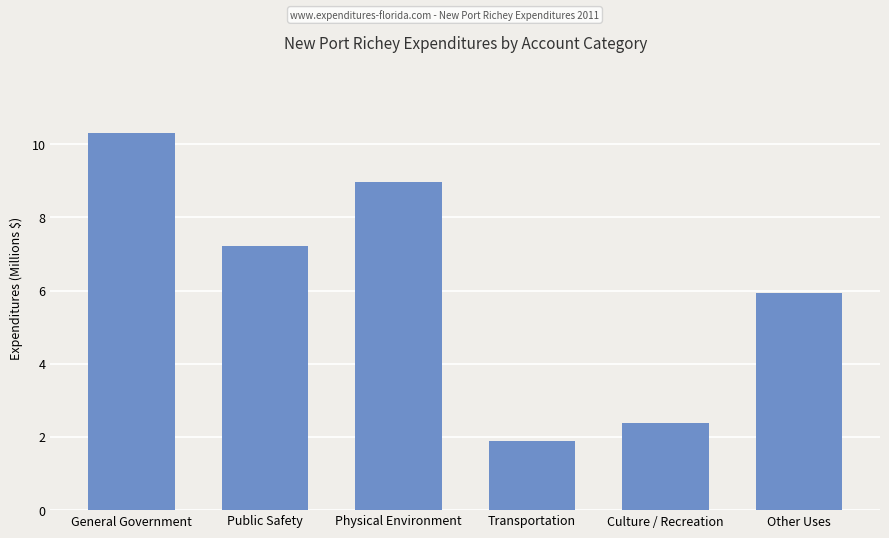

Does the chart contain any negative values?

No